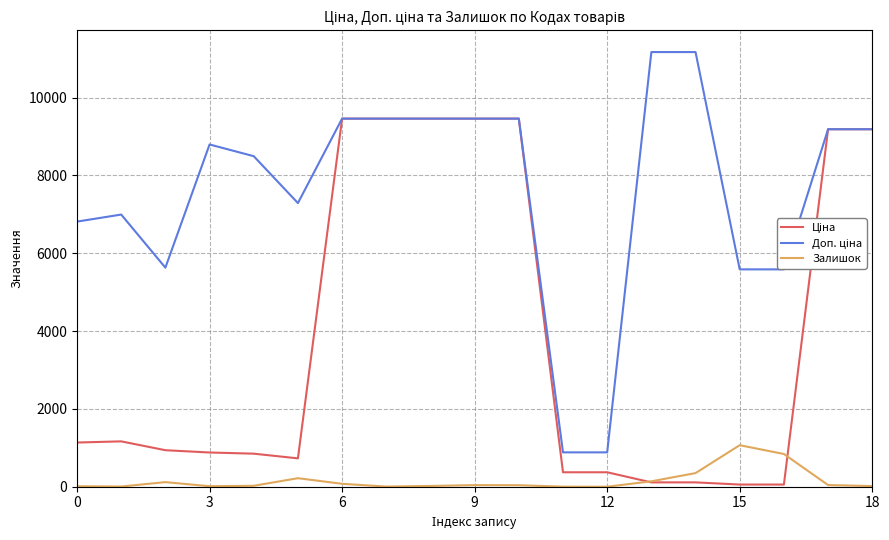

What is the maximum value shown in the chart?

11169.0